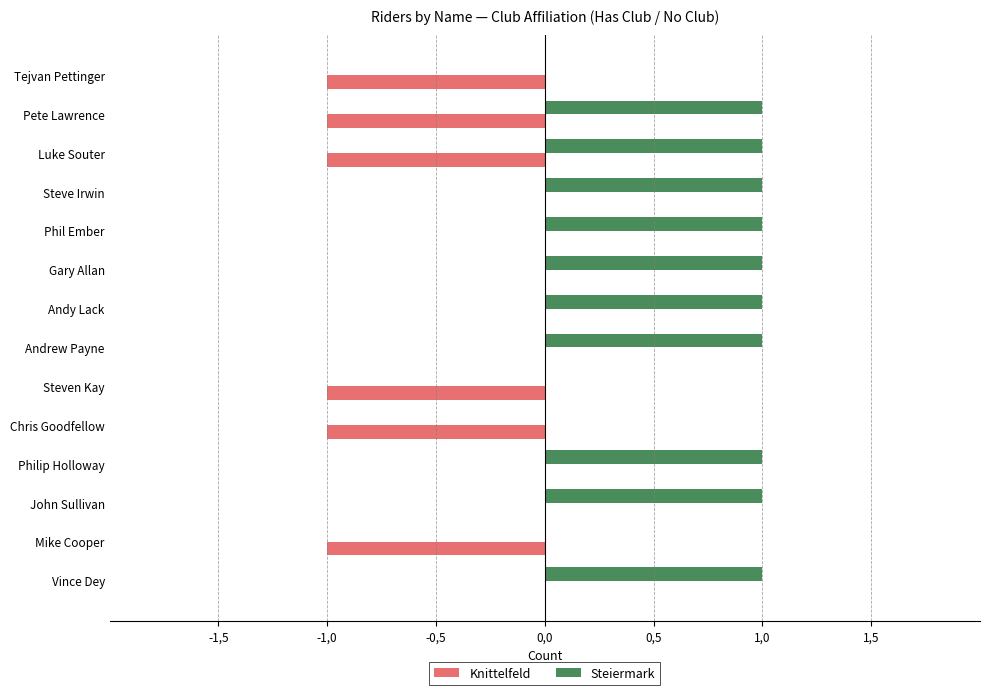

What are all the series names shown in the legend?

Knittelfeld, Steiermark